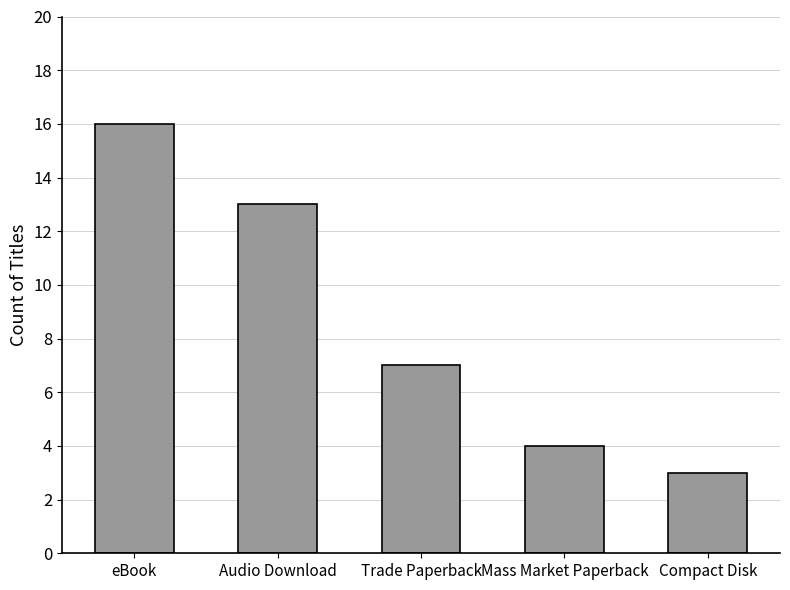

Rank the categories by value from lowest to highest.

Compact Disk, Mass Market Paperback, Trade Paperback, Audio Download, eBook